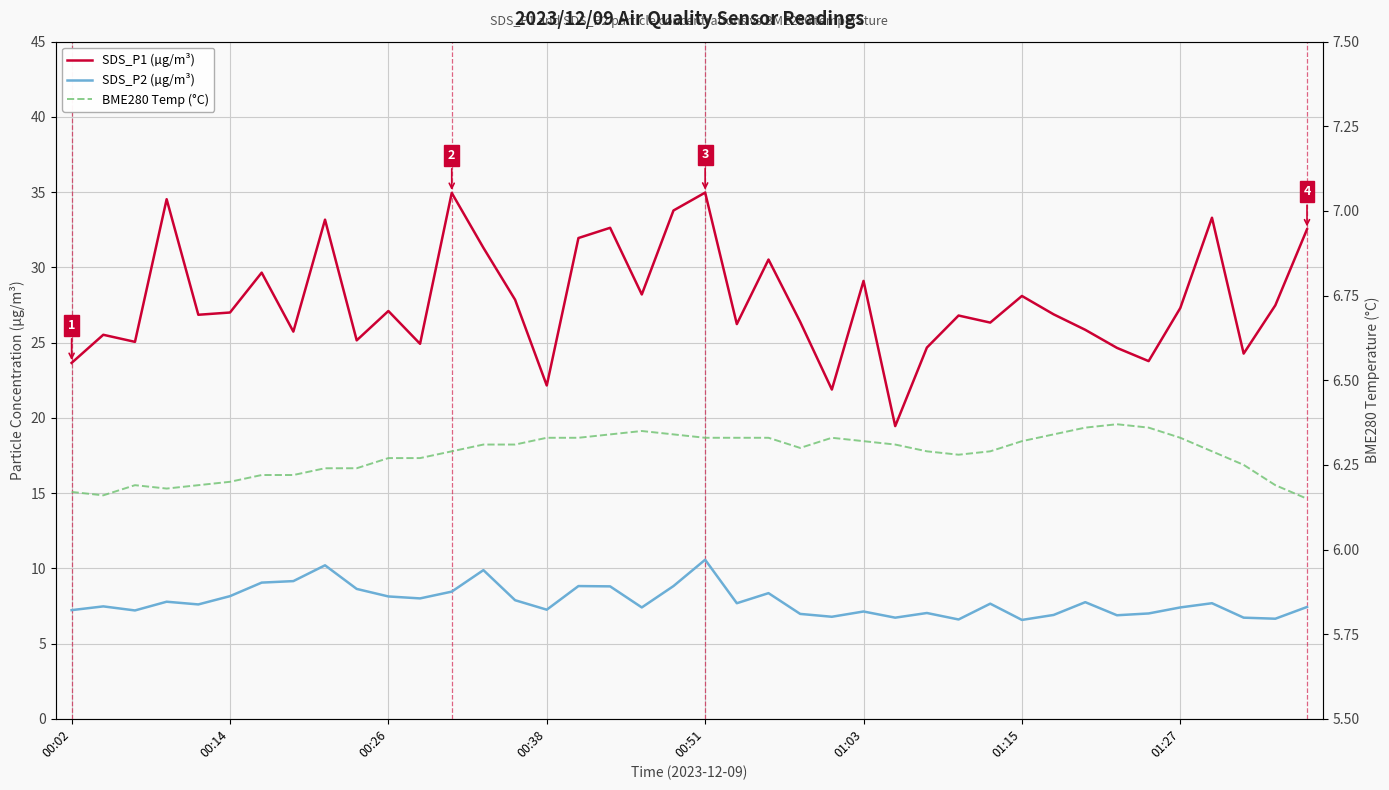

Count the number of categories in the chart.

40